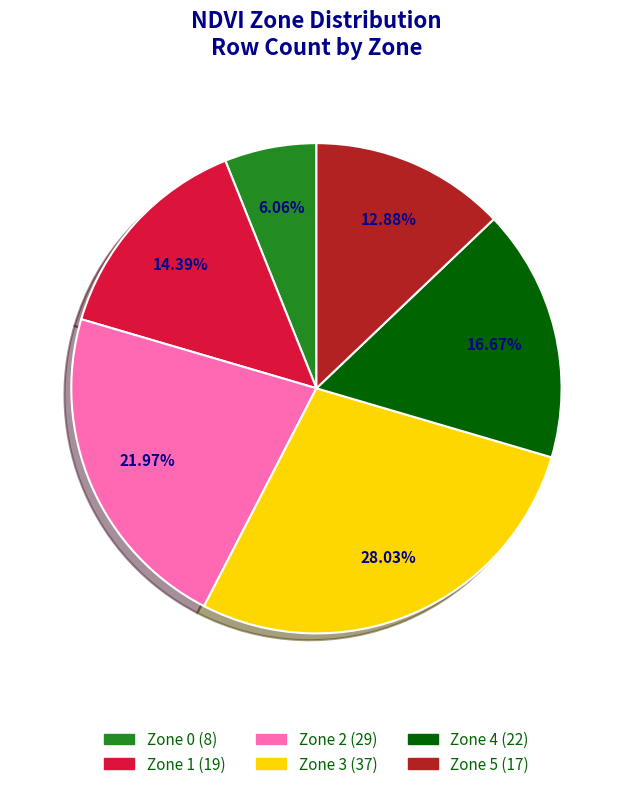

Does Zone 5 represent more than half of the total?

No